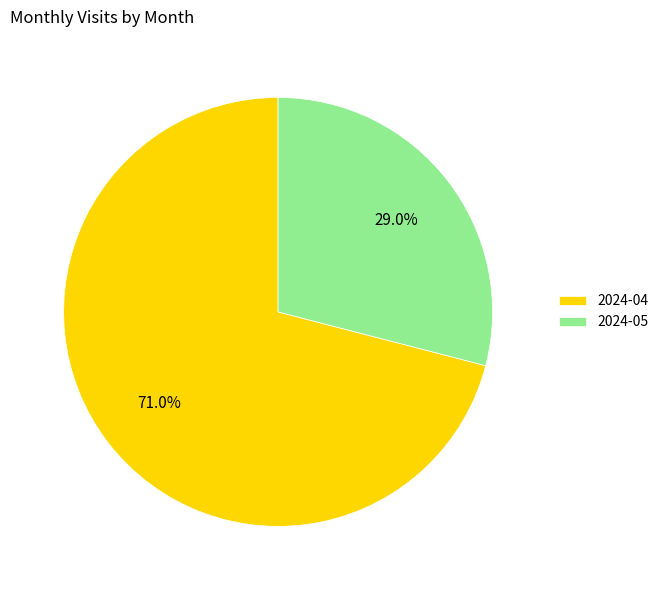

How many slices are in this pie chart?

2